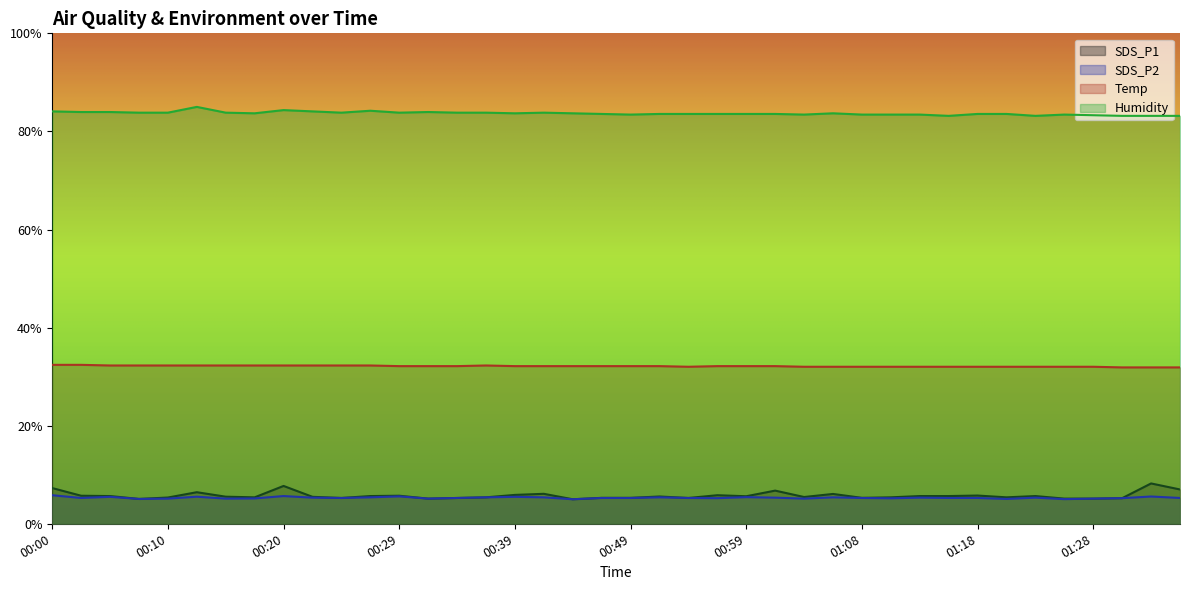

Does the chart have visible grid lines?

No